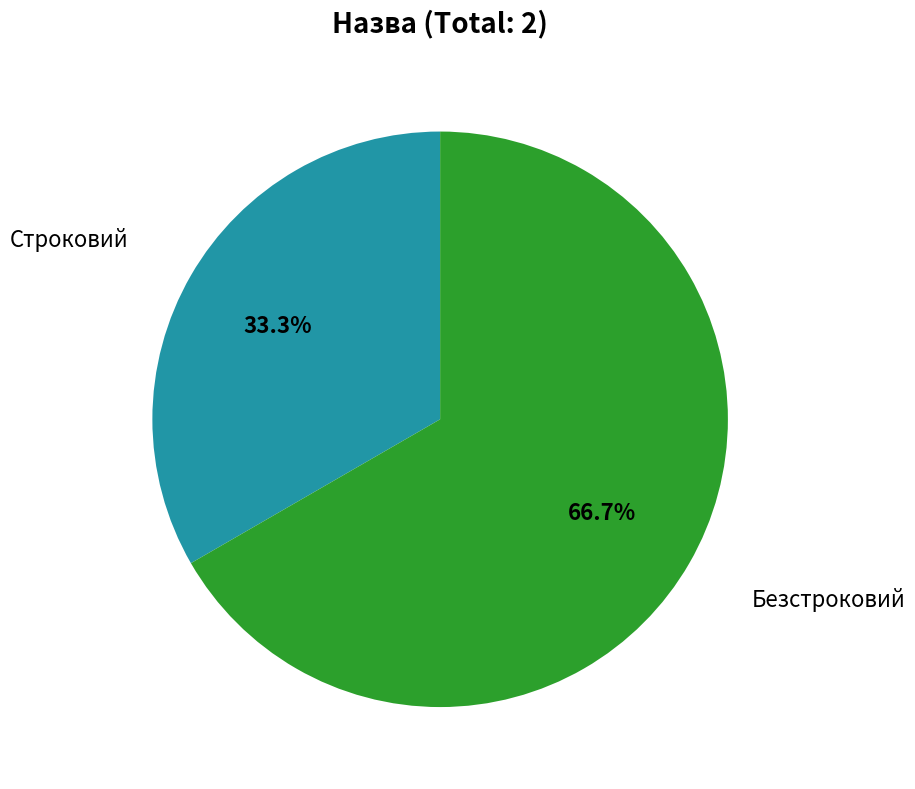

Is there any slice that represents more than half of the pie?

Yes